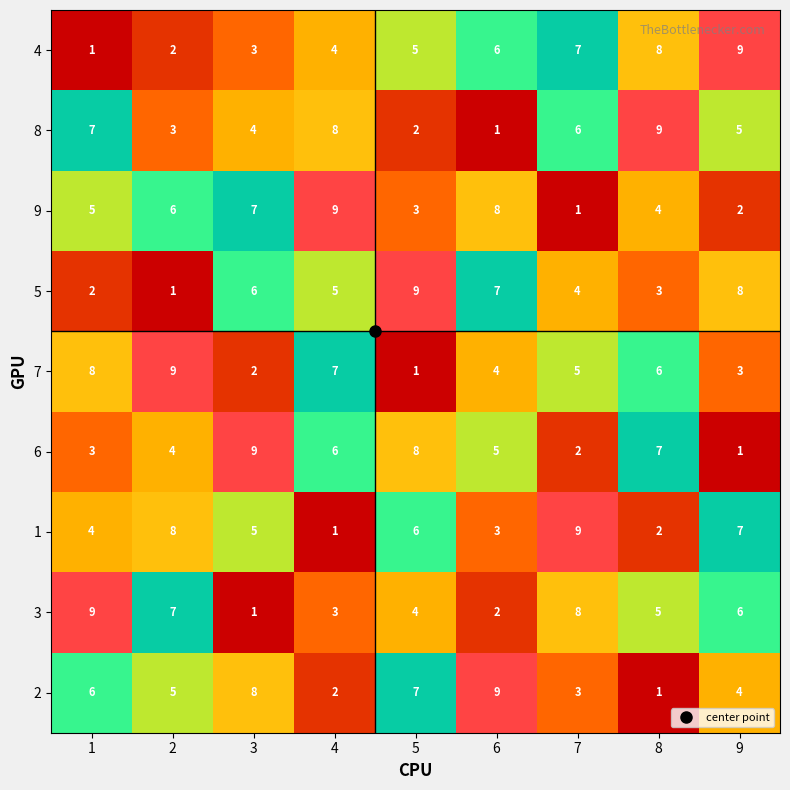

What is the sum of the 2 values at 8 and 4?

3